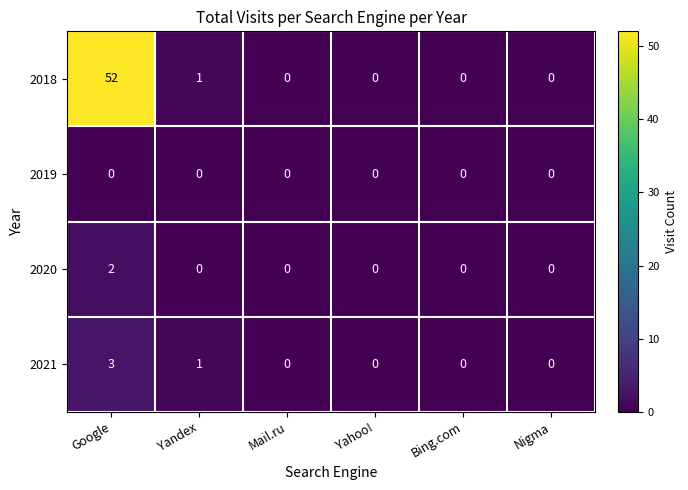

What is the total value across all series at Google?

57